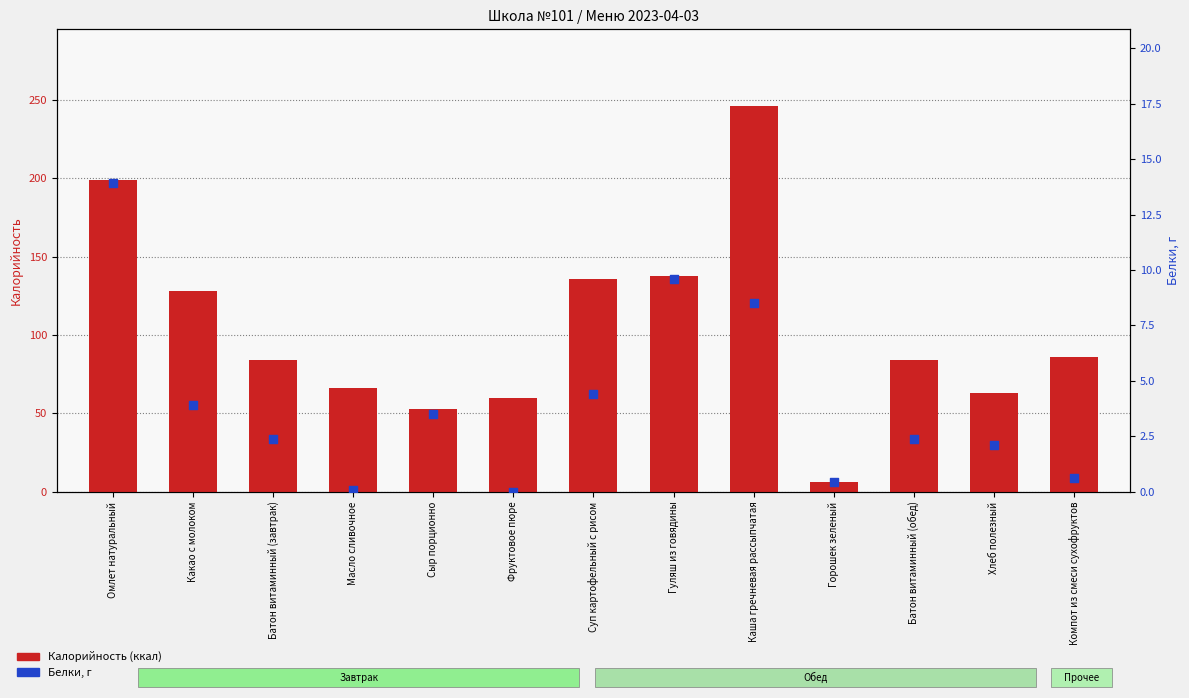

Which series has the largest Y range (max minus min)?

Калорийность